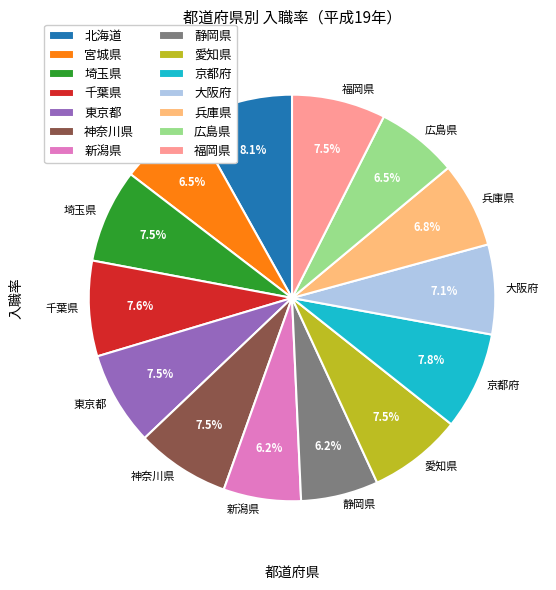

What percentage is the 京都府 slice, to the nearest percent?

8%